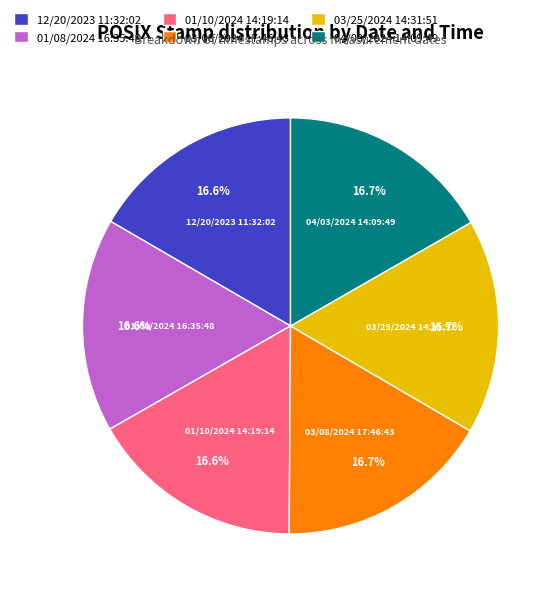

True or false: 01/10/2024 14:19:14 accounts for 17% of the total.

True